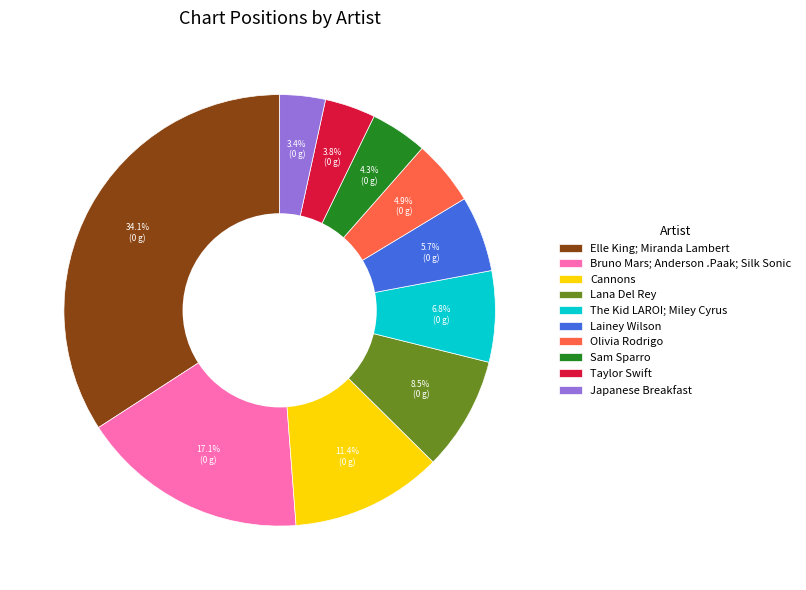

Is it true that Cannons is 1% of the pie?

False